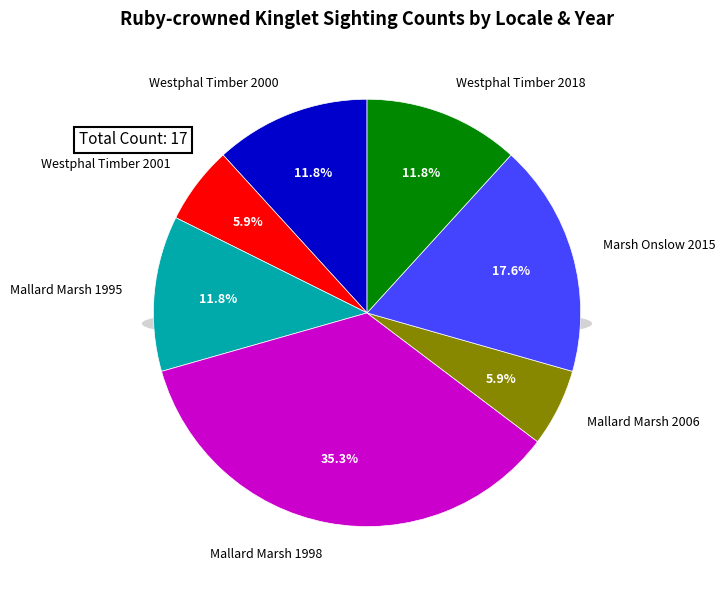

What is the change in value from Westphal Timber 2001 to Mallard Marsh 1995?

+1